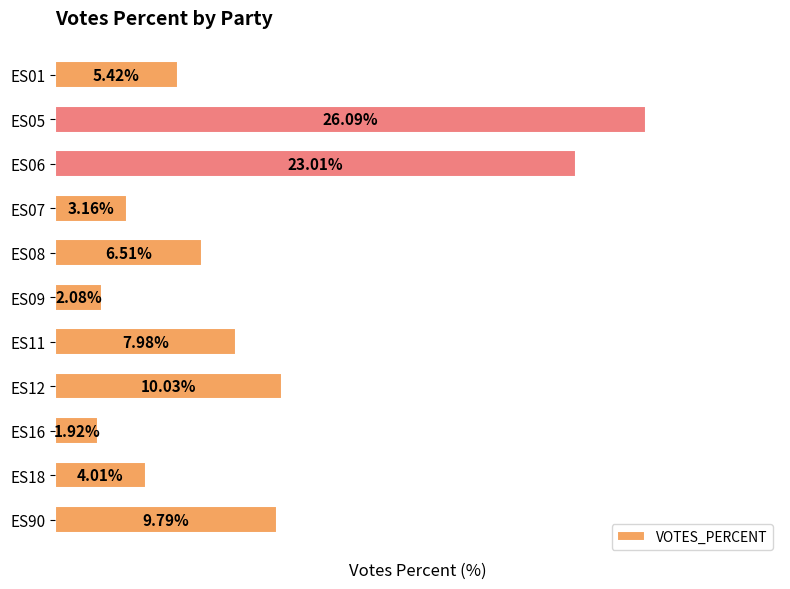

Rank the categories by value from lowest to highest.

ES16, ES09, ES07, ES18, ES01, ES08, ES11, ES90, ES12, ES06, ES05